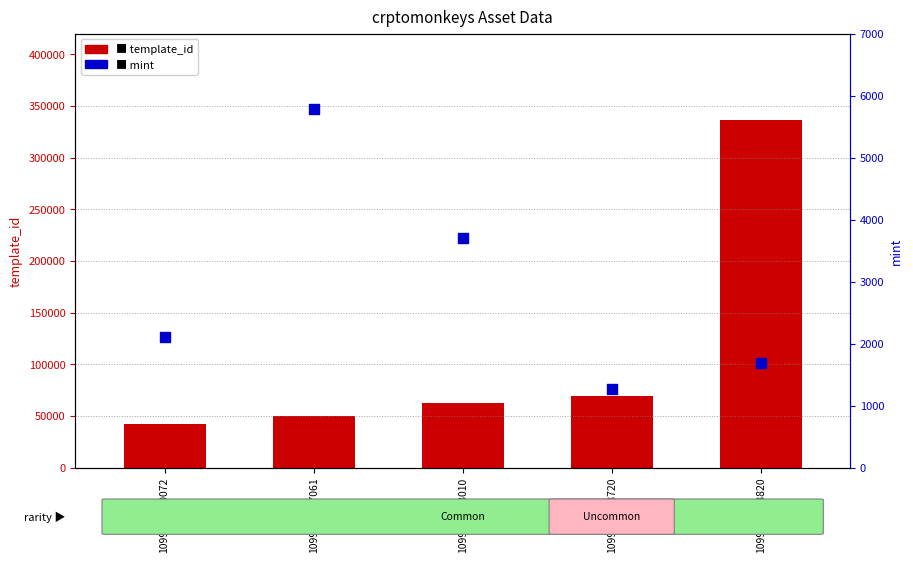

Which series reaches the maximum Y coordinate?

template_id